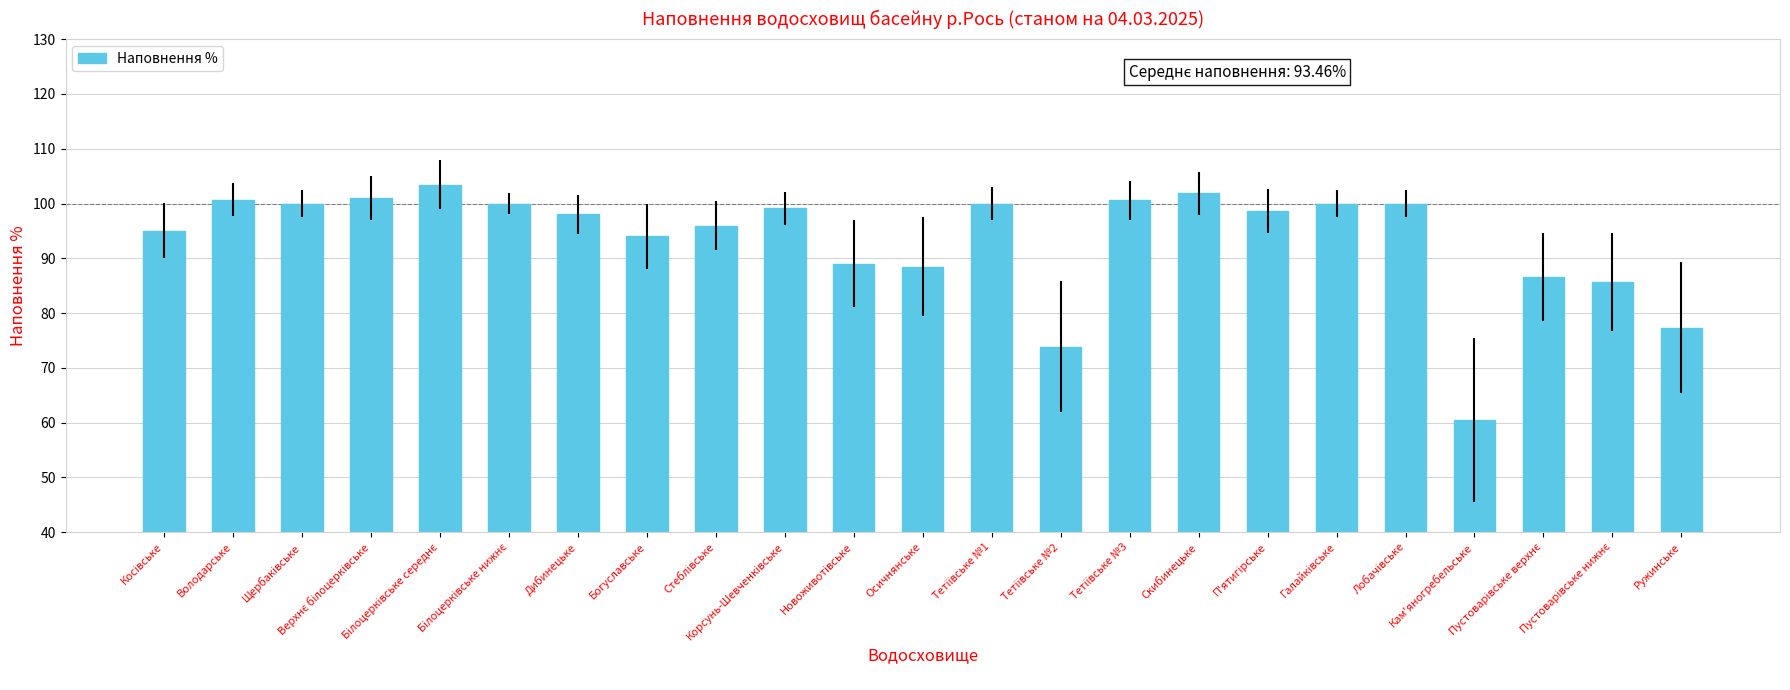

What is the sum of all values?

2149.5